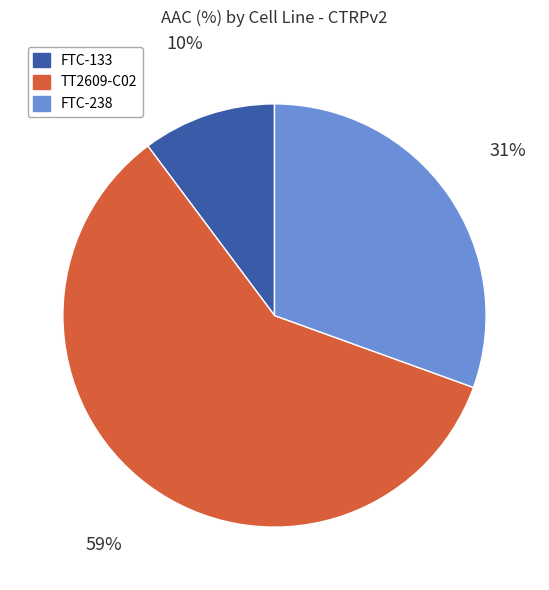

Is the sum of TT2609-C02 and FTC-238 greater than half?

Yes